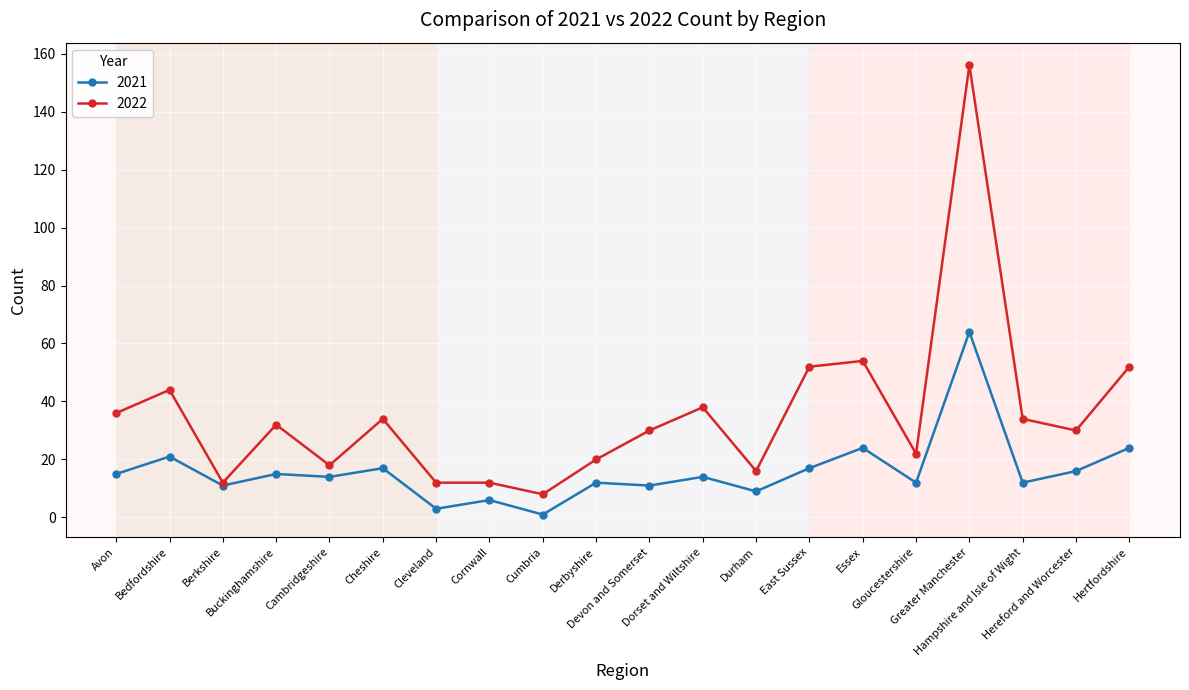

What position from the right is Durham?

8